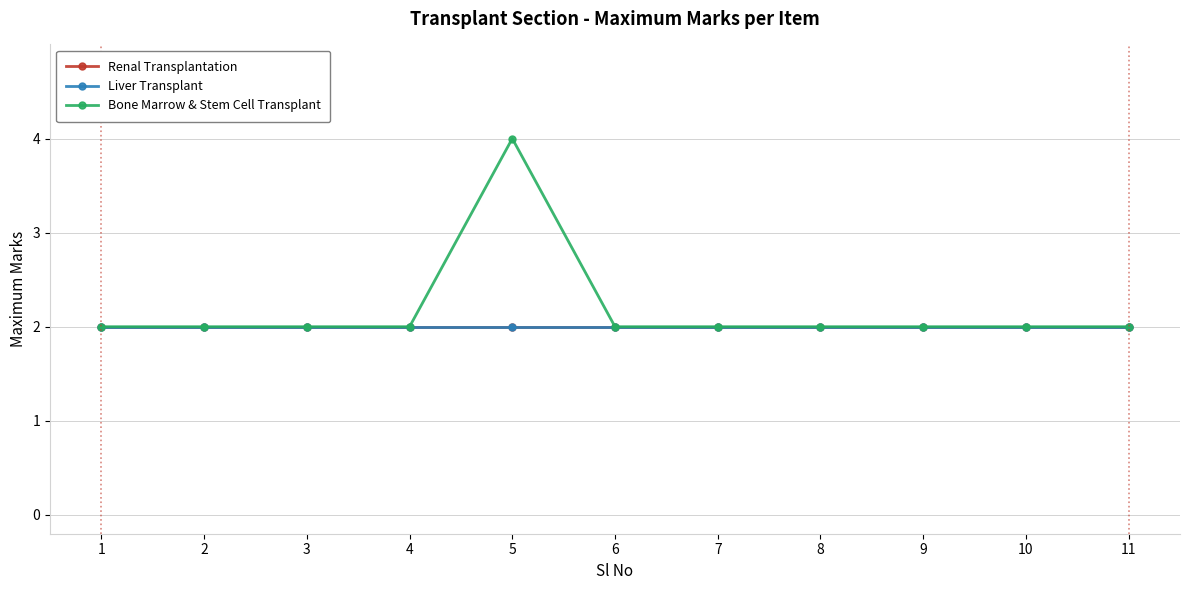

Is this an area chart (filled region under the line)?

No